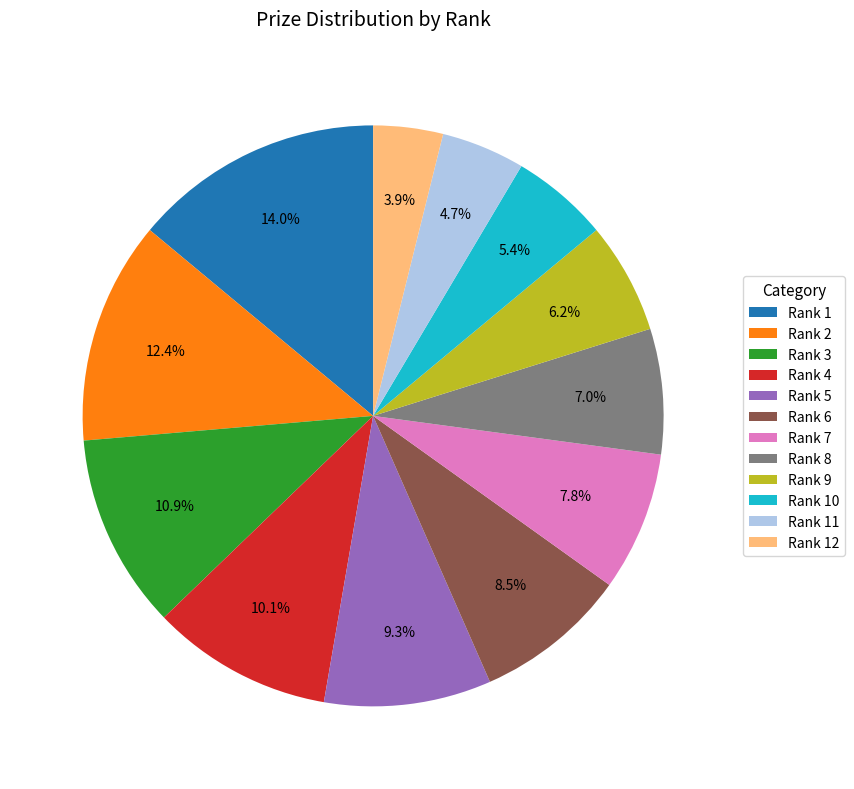

Which category has the biggest portion of the pie?

Rank 1